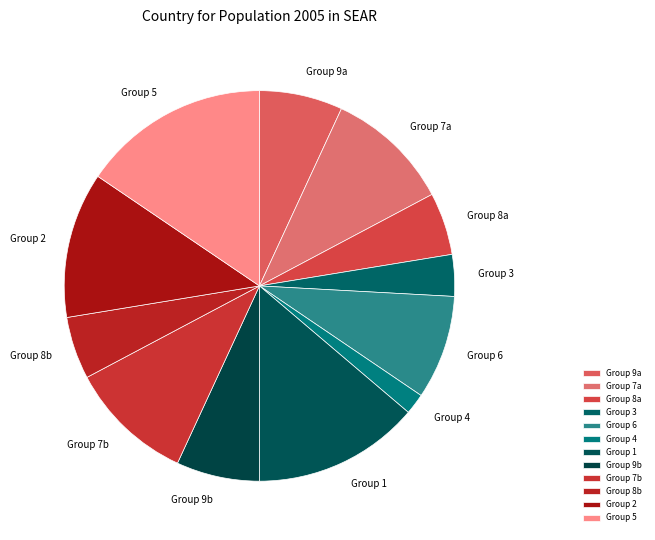

Approximately how many times larger is the value at Group 3 compared to Group 9b?

0.5